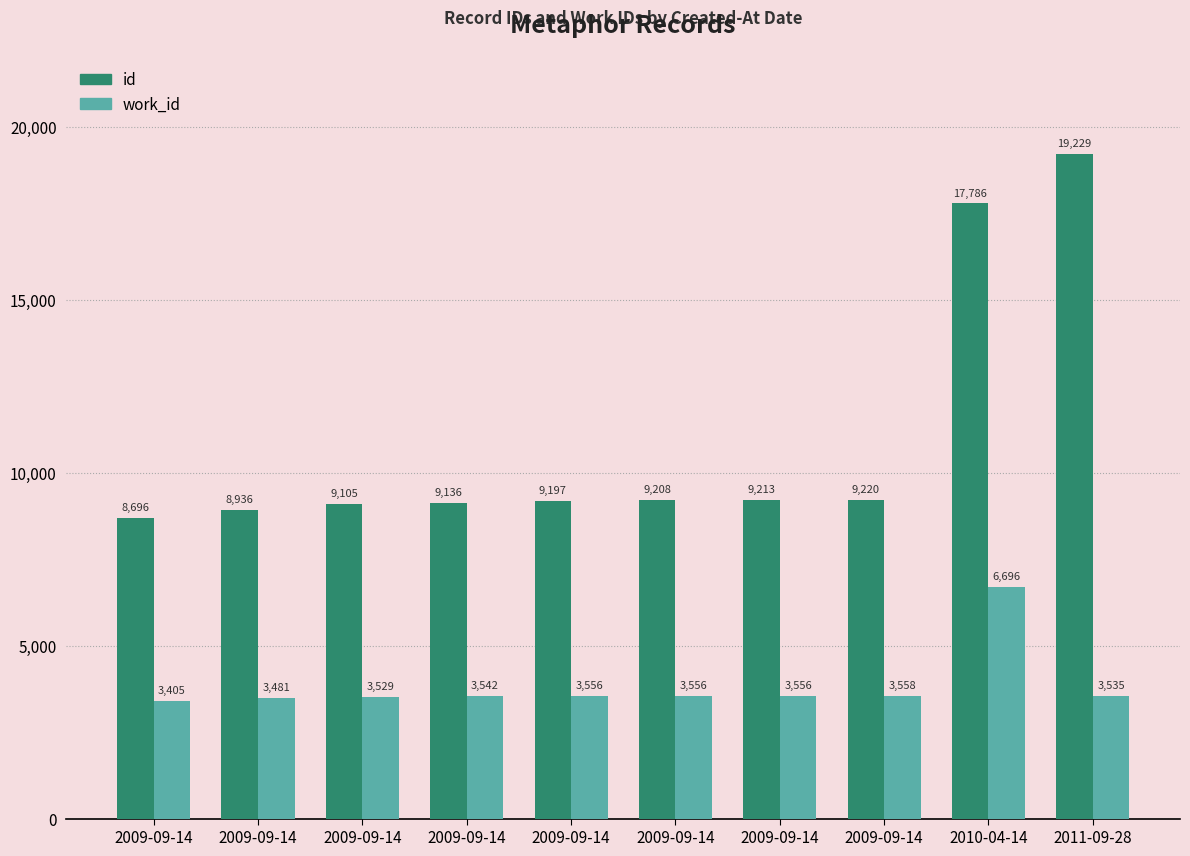

Are the bars grouped side by side (vs. stacked)?

Yes